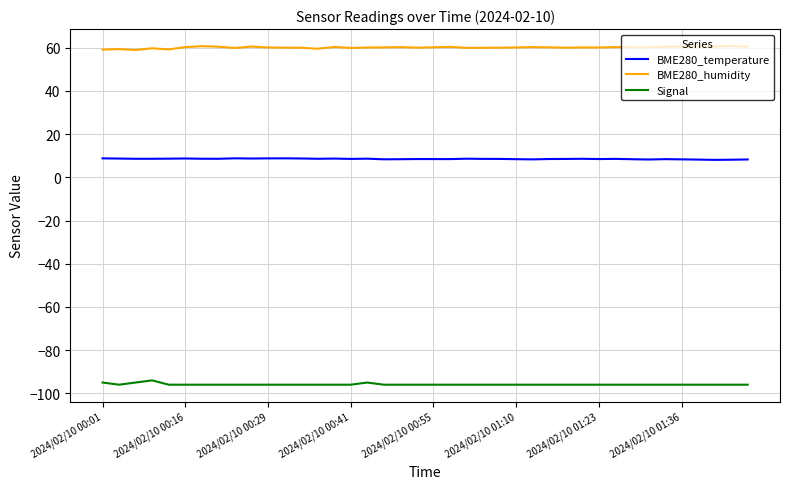

What is the difference between the maximum and second lowest values in the BME280_temperature series?

0.6